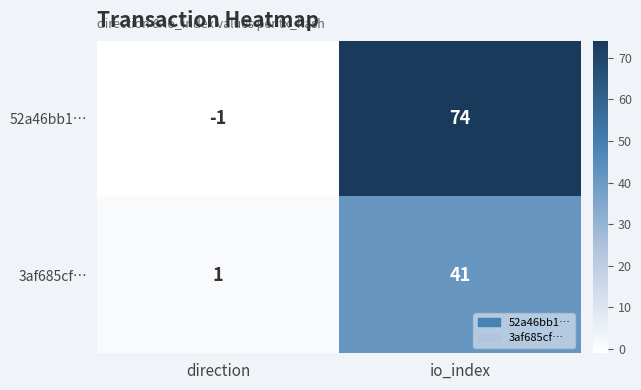

How many data points does each series have?

2